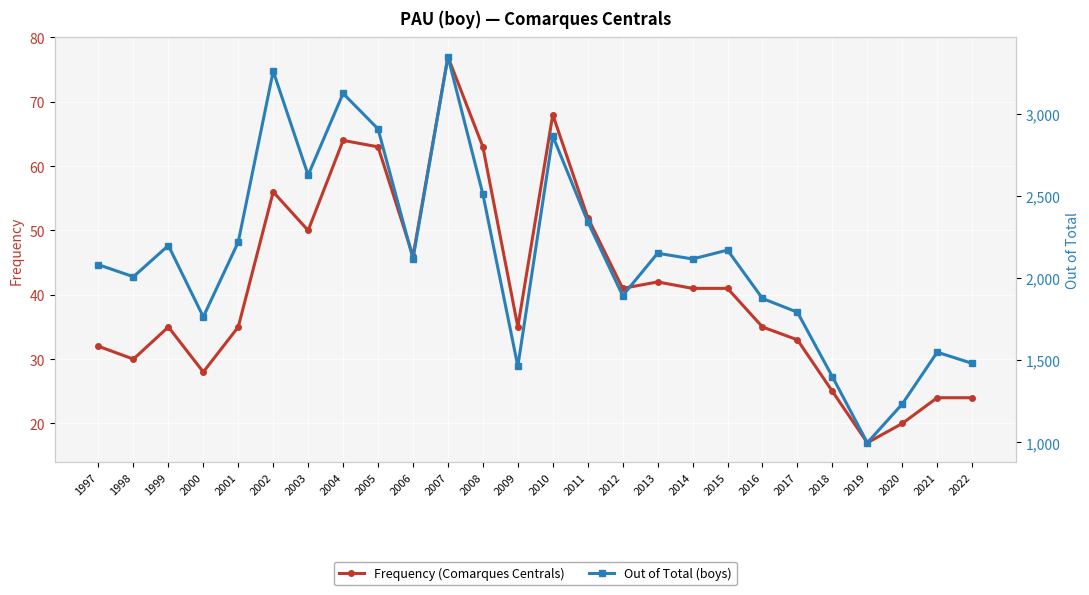

What is the total value across all series at 1999?

2233